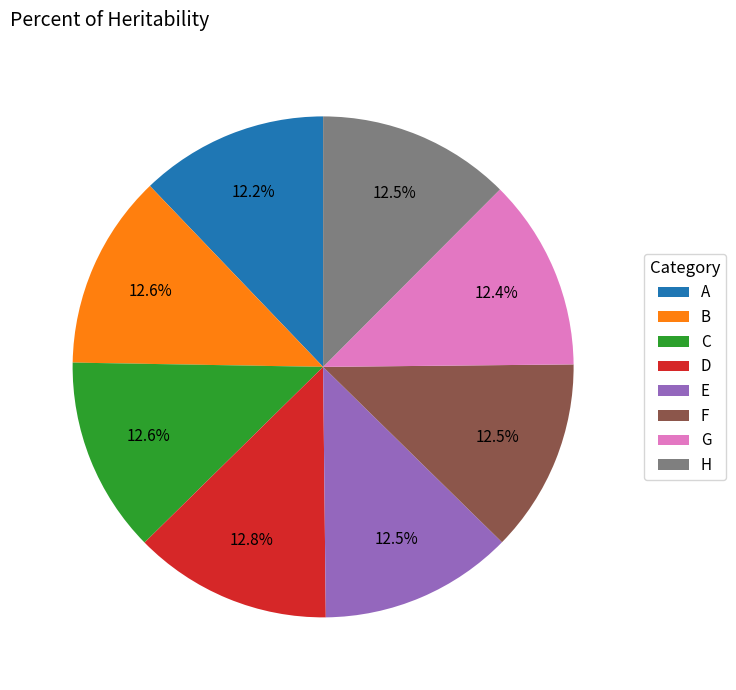

To the nearest percent, what portion does G represent?

12%